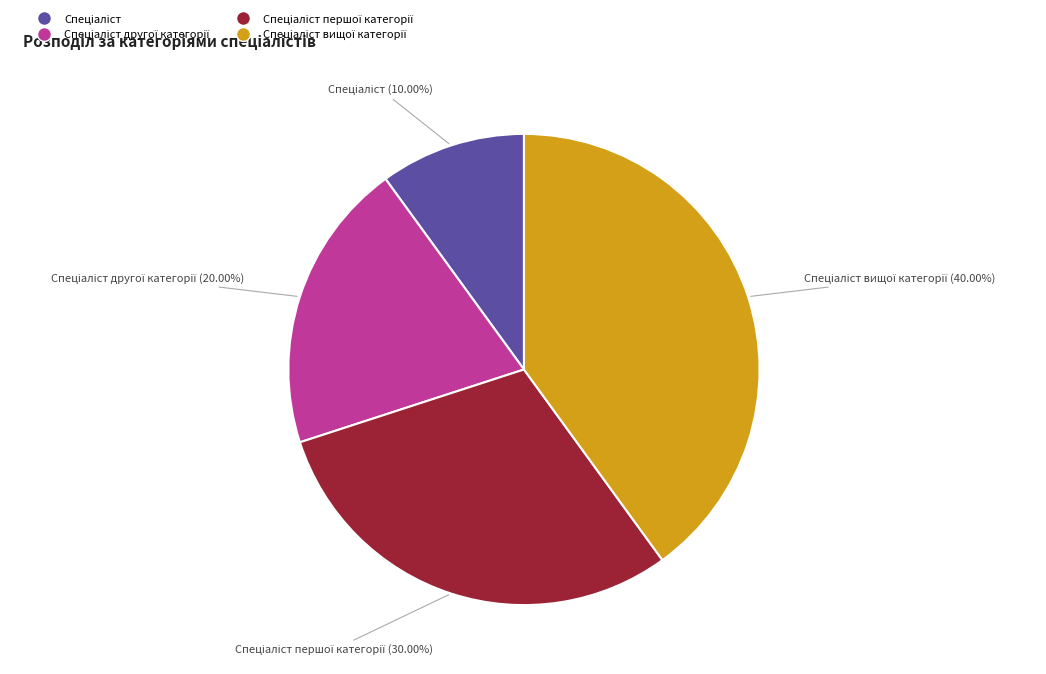

Does any single category account for the majority?

No